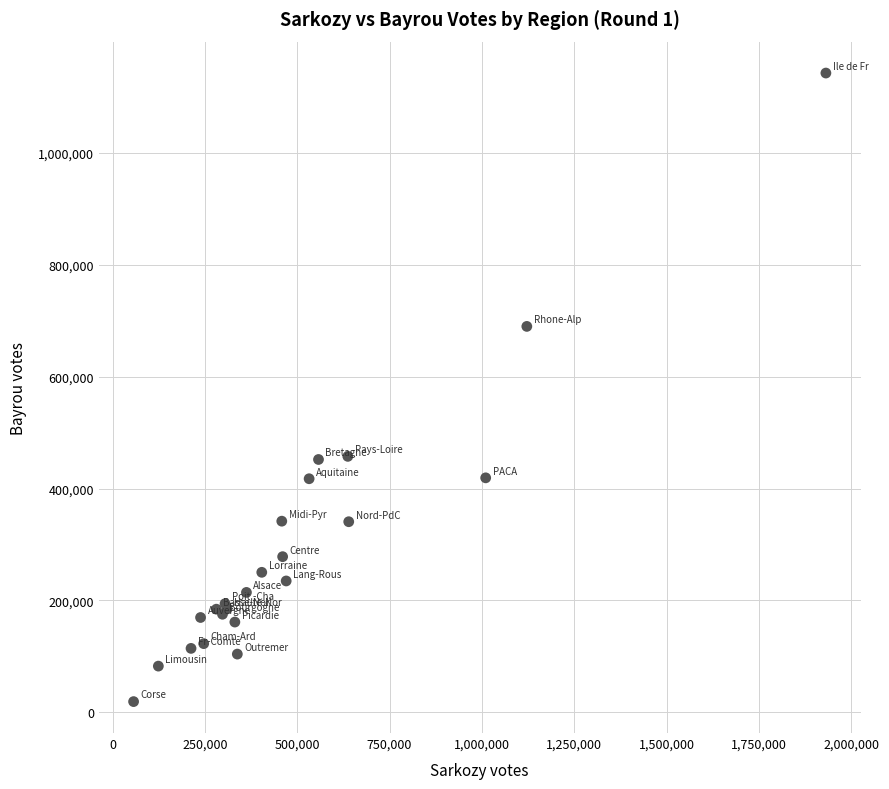

What Y value in the scatter plot is closest to 581030?

689984